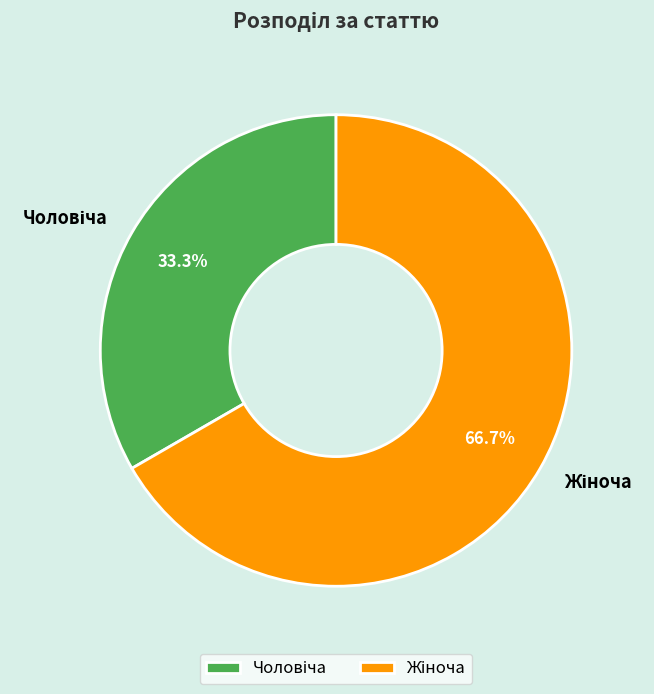

How many segments does this pie chart have?

2